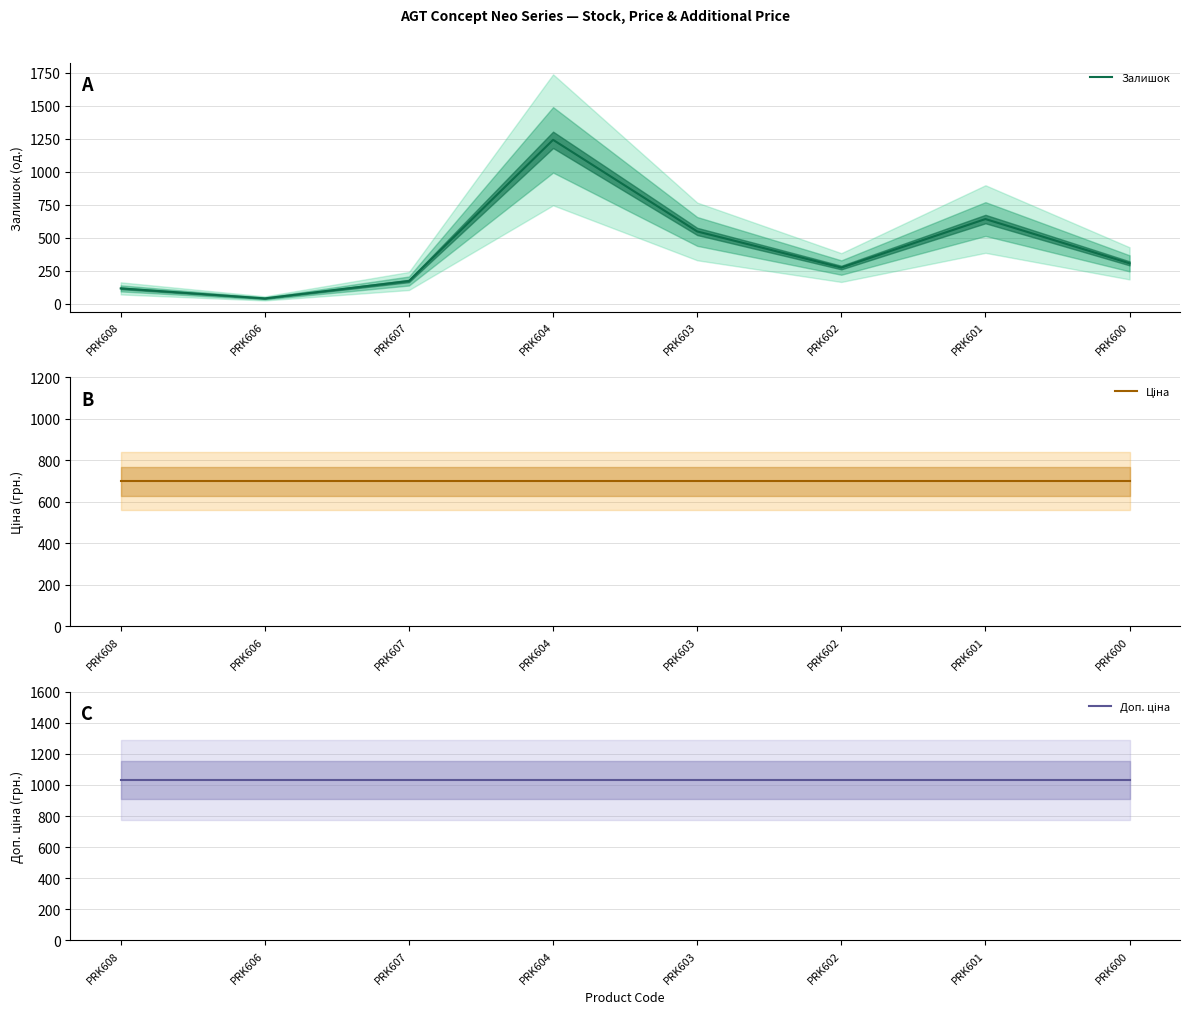

True or false: Доп. ціна and Залишок cross at least once.

True